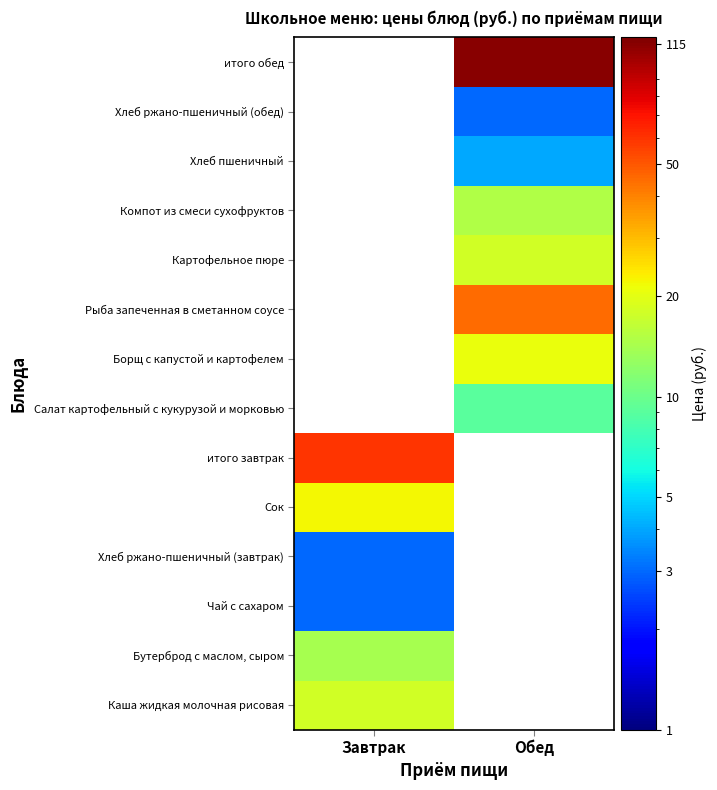

Reading right to left, list all the values displayed in this chart.

Каша жидкая молочная рисовая: Обед=0.1	Завтрак=18.0
Бутерброд с маслом, сыром: Обед=0.1	Завтрак=14.0
Чай с сахаром: Обед=0.1	Завтрак=3.0
Хлеб ржано-пшеничный (завтрак): Обед=0.1	Завтрак=3.0
Сок: Обед=0.1	Завтрак=22.0
итого завтрак: Обед=0.1	Завтрак=60.0
Салат картофельный с кукурузой и морковью: Обед=9.0	Завтрак=0.1
Борщ с капустой и картофелем: Обед=21.0	Завтрак=0.1
Рыба запеченная в сметанном соусе: Обед=45.0	Завтрак=0.1
Картофельное пюре: Обед=18.0	Завтрак=0.1
Компот из смеси сухофруктов: Обед=15.0	Завтрак=0.1
Хлеб пшеничный: Обед=4.0	Завтрак=0.1
Хлеб ржано-пшеничный (обед): Обед=3.0	Завтрак=0.1
итого обед: Обед=115.0	Завтрак=0.1